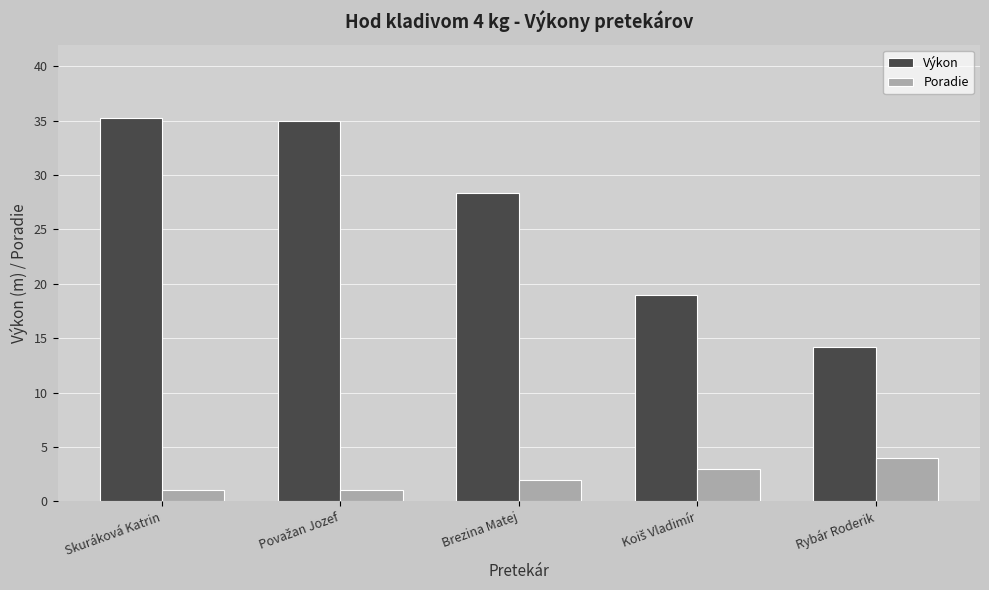

Reading left to right, what are all the values shown in this chart?

Výkon: 35.3	35.0	28.4	19.0	14.2
Poradie: 1.0	1.0	2.0	3.0	4.0